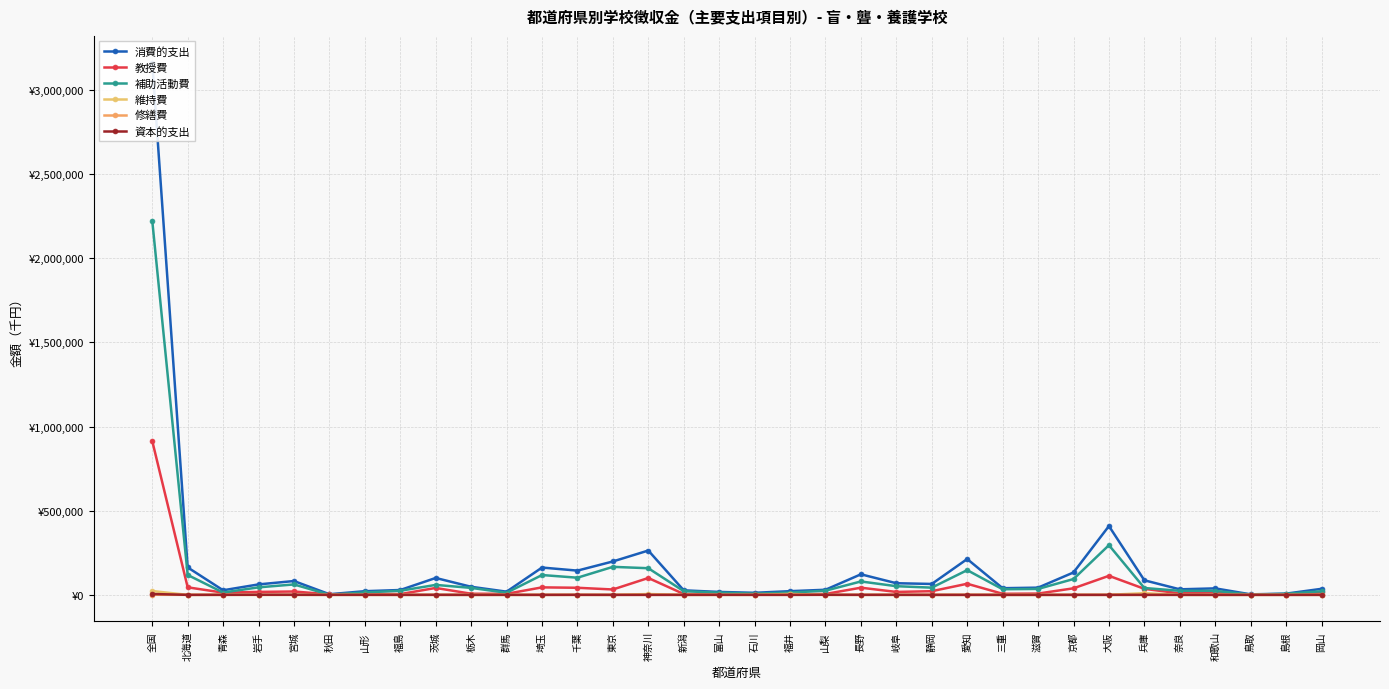

Is it true that 消費的支出 equals 6370 at 秋田?

False